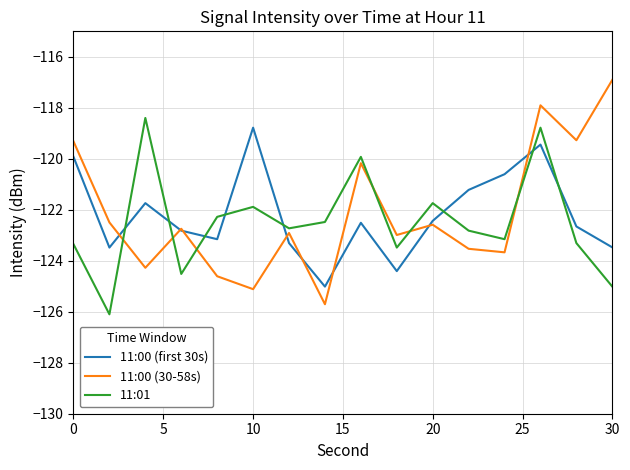

How many values in the 11:00 (30-58s) series are below -122?

11